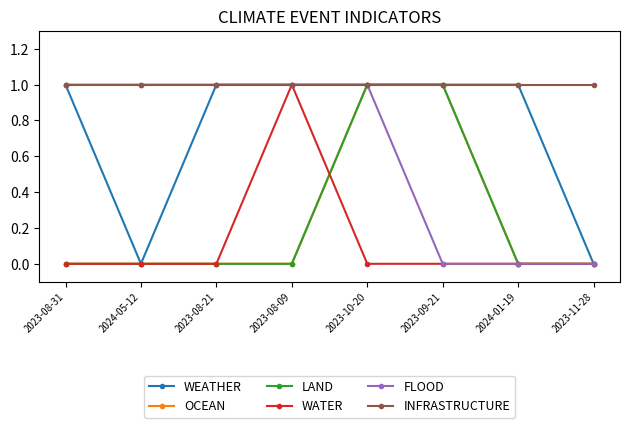

Is this an area chart (filled region under the line)?

No